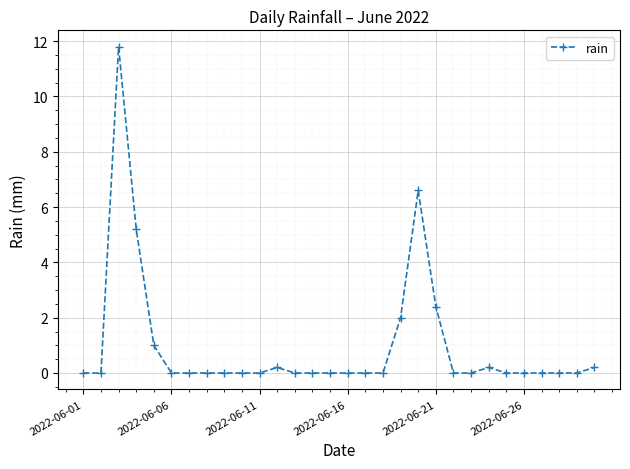

How many lines are shown in the chart?

1